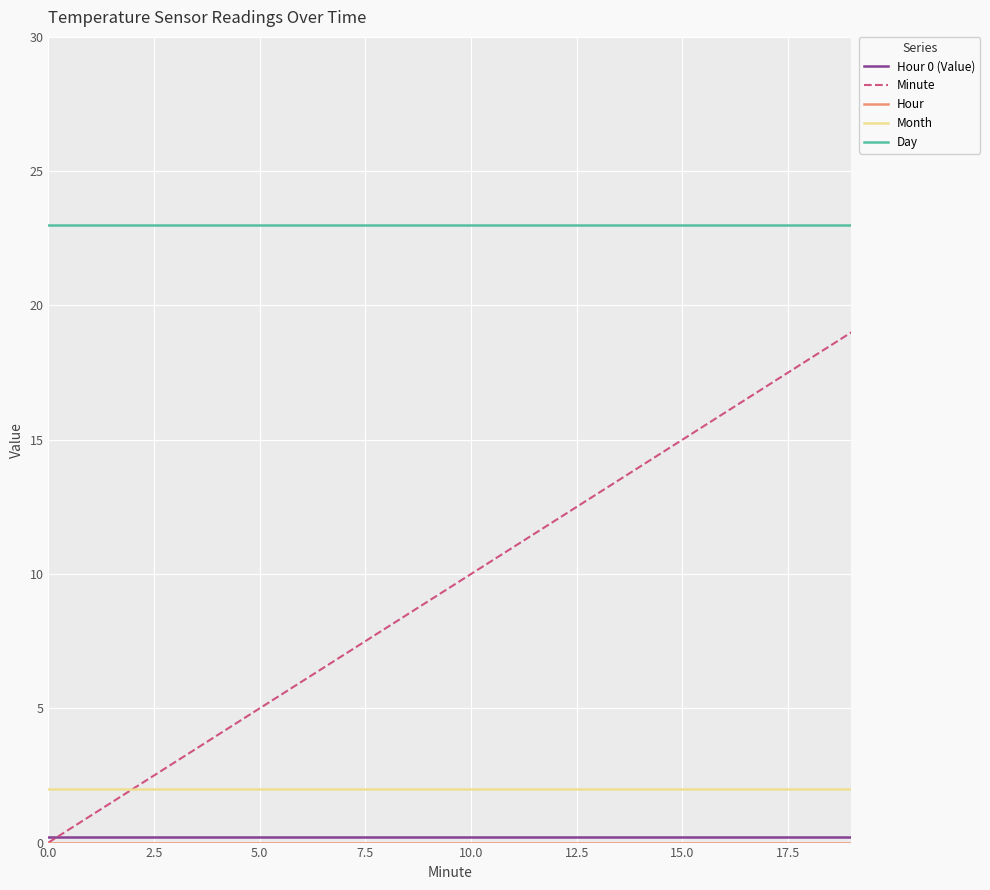

What is the sum of all Month values?

40.0